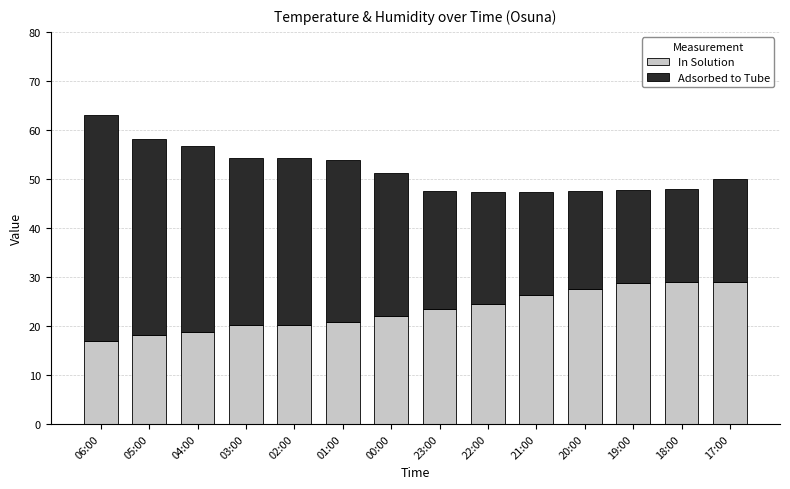

What is the lowest value of the In Solution series?

17.0